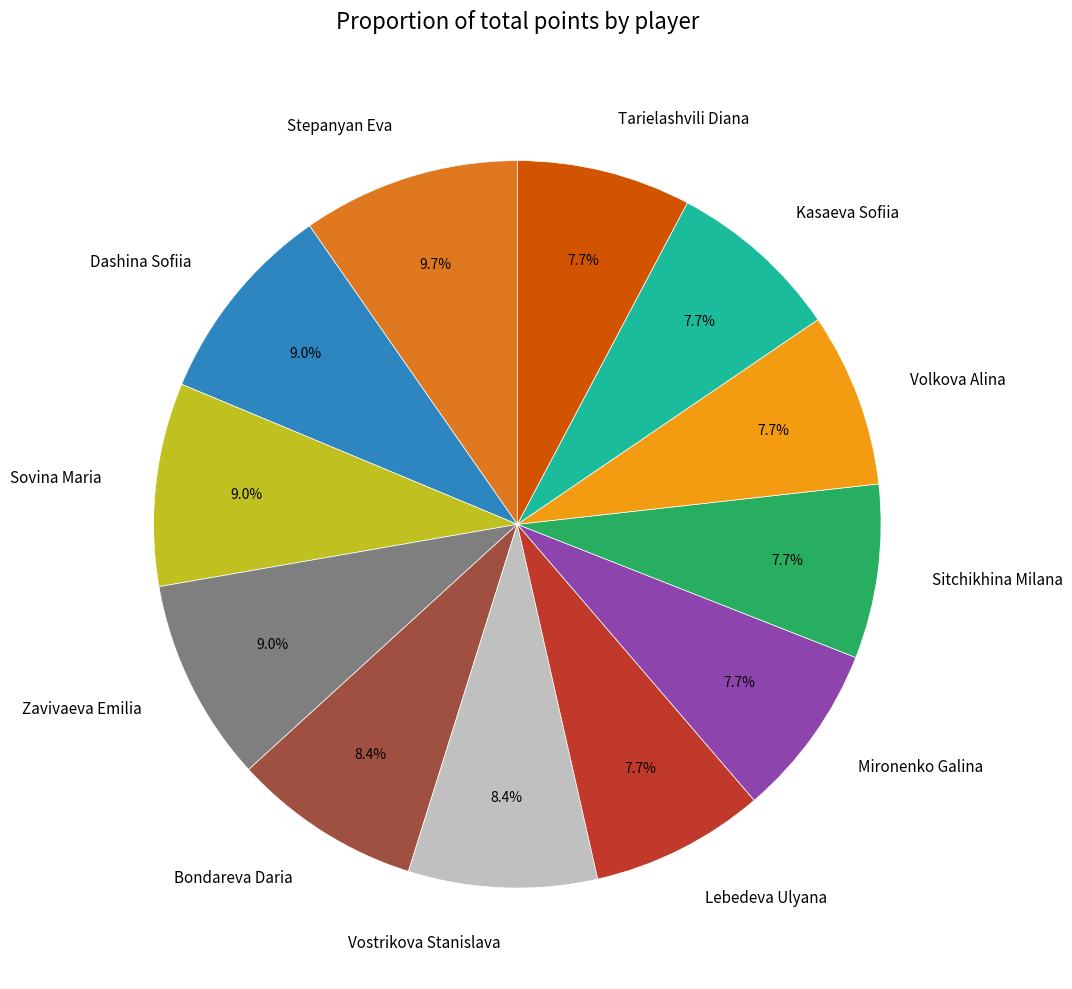

To the nearest percent, what is the average slice percentage?

8%